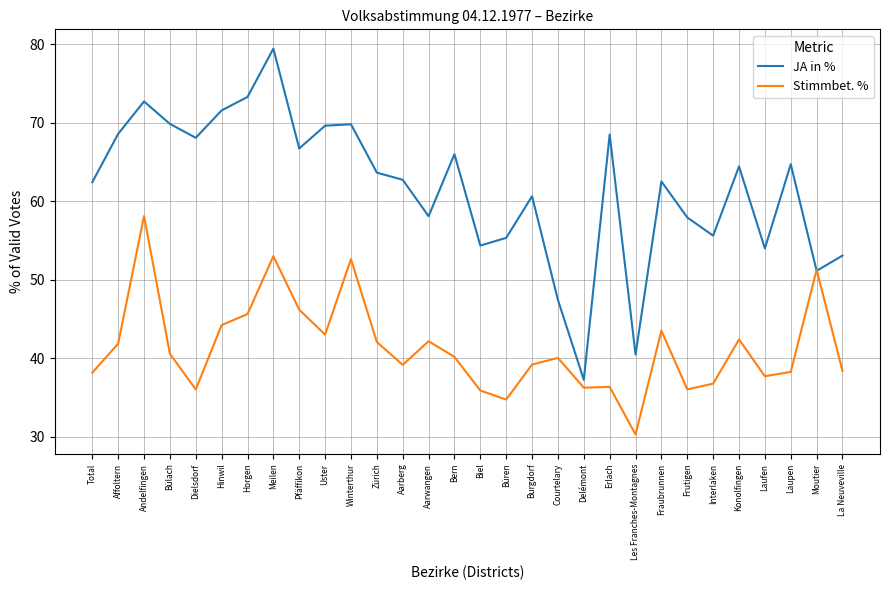

How many series are shown in this chart?

2